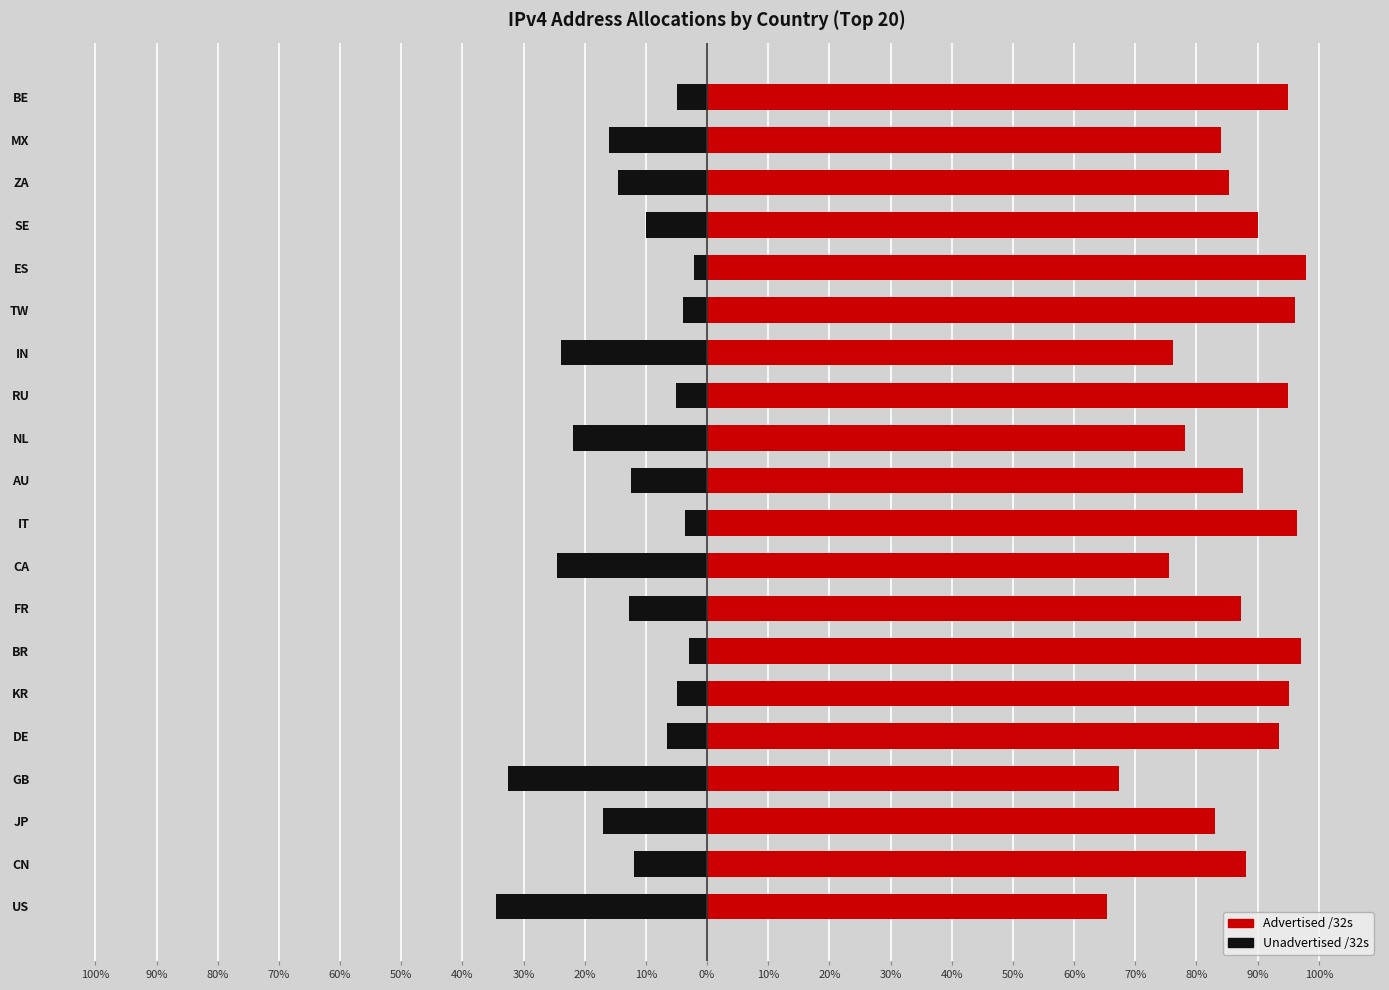

What is the smallest value displayed?

-34.6